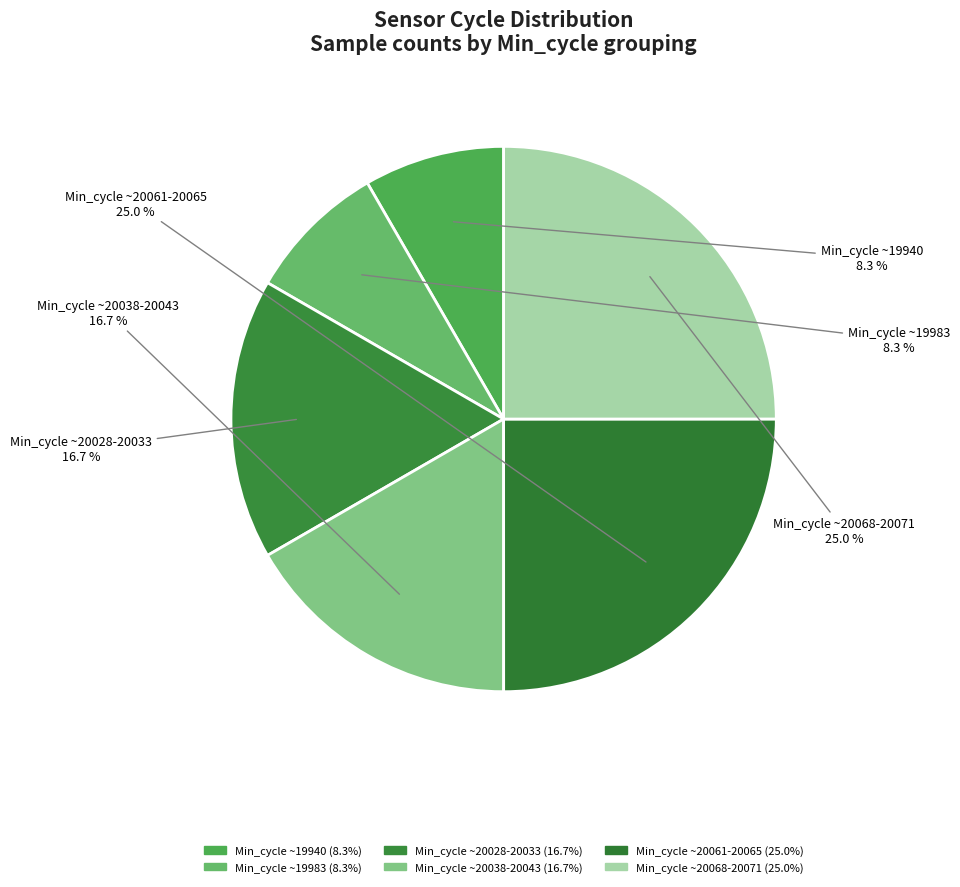

Combined, do Min_cycle ~19983 and Min_cycle ~20061-20065 account for over 50%?

No